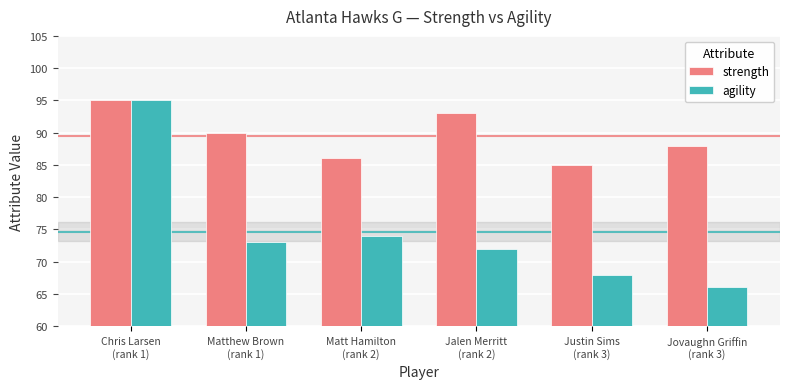

Rank the series at Jalen Merritt
(rank 2) from lowest to highest value.

agility, strength